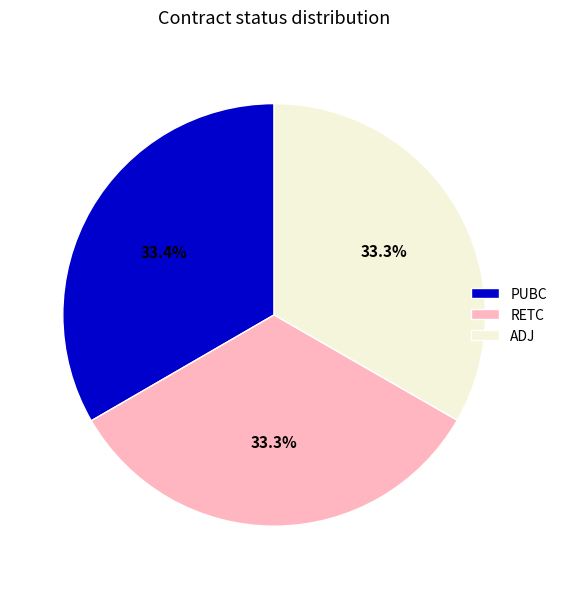

Does PUBC account for over 50% of the chart?

No